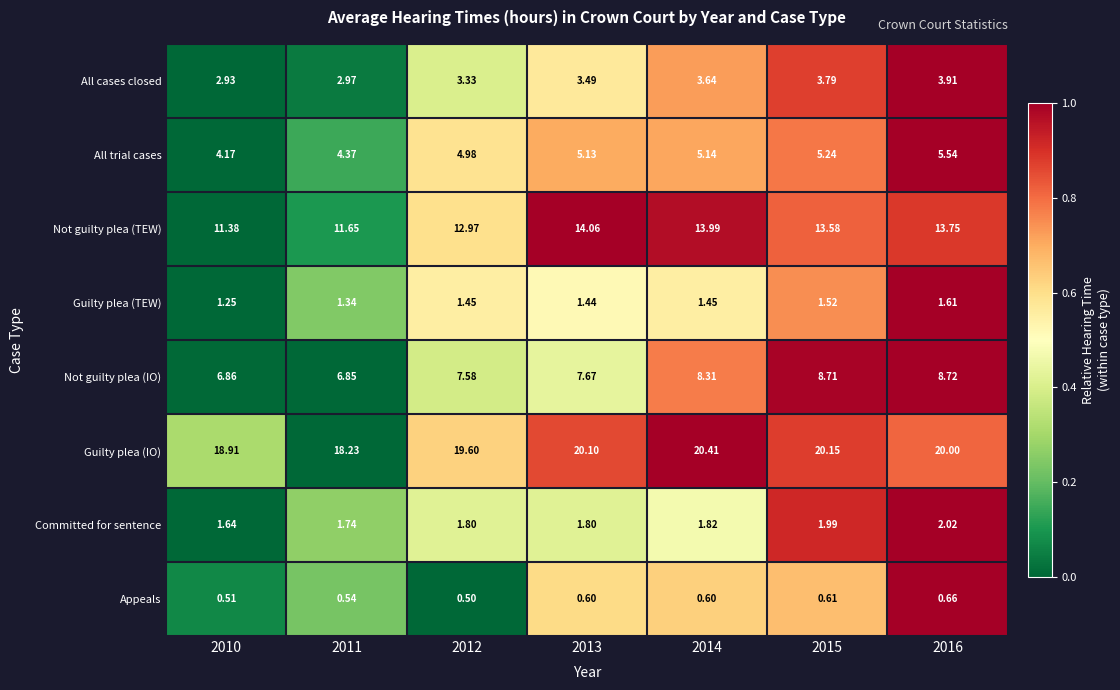

At 2012, list the series in order from largest to smallest.

Guilty plea (IO), Not guilty plea (TEW), Not guilty plea (IO), All trial cases, All cases closed, Committed for sentence, Guilty plea (TEW), Appeals